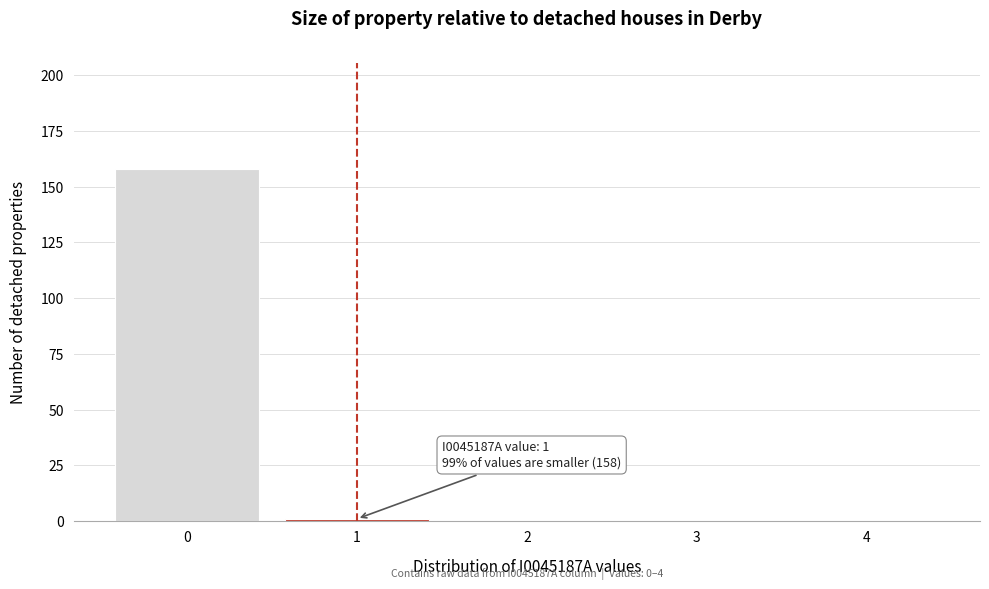

Reading left to right, transcribe all the data shown in this chart.

0=158	1=1	2=0	3=0	4=0